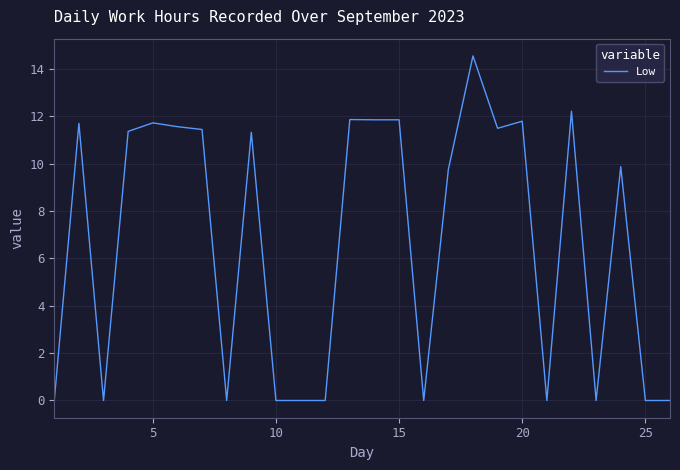

What is the difference between the maximum and minimum values?

14.6